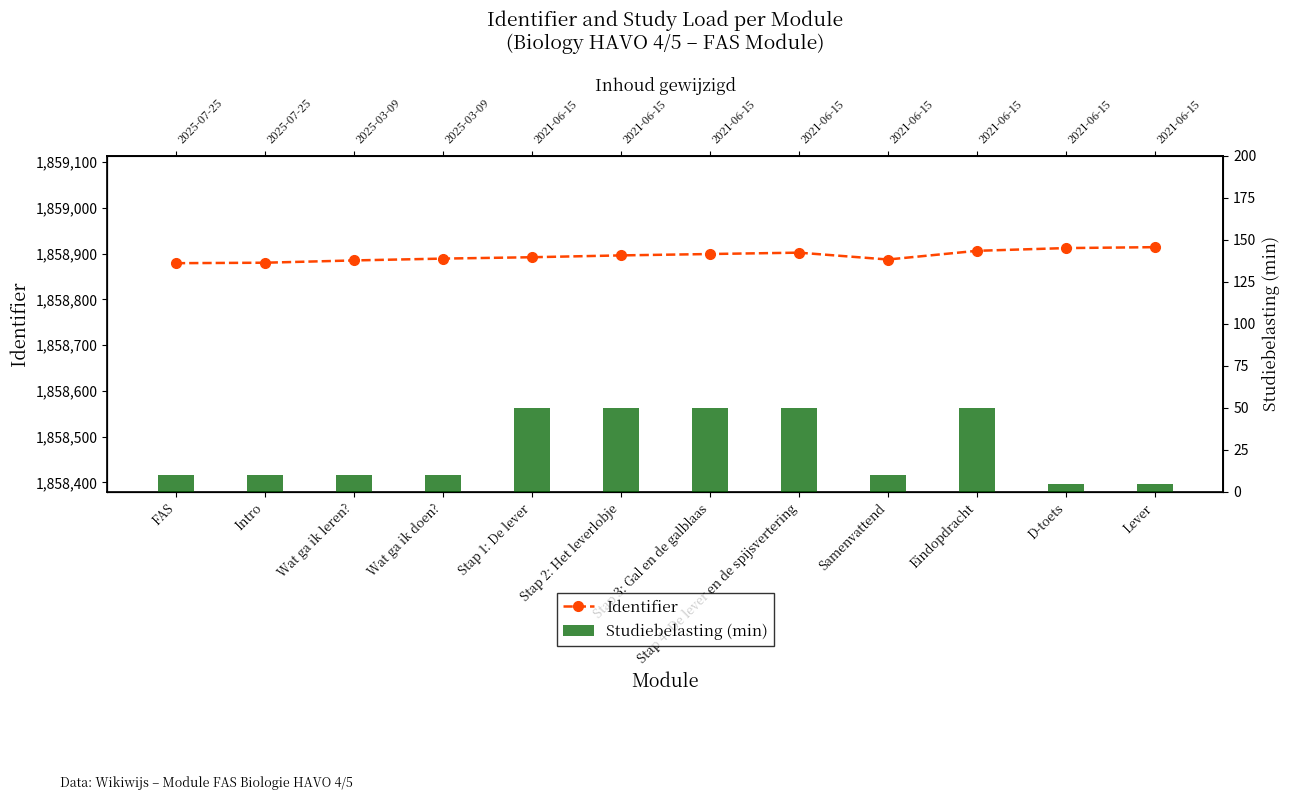

Is the value of Studiebelasting (min) at Wat ga ik doen? greater than the value of Identifier at D-toets?

No